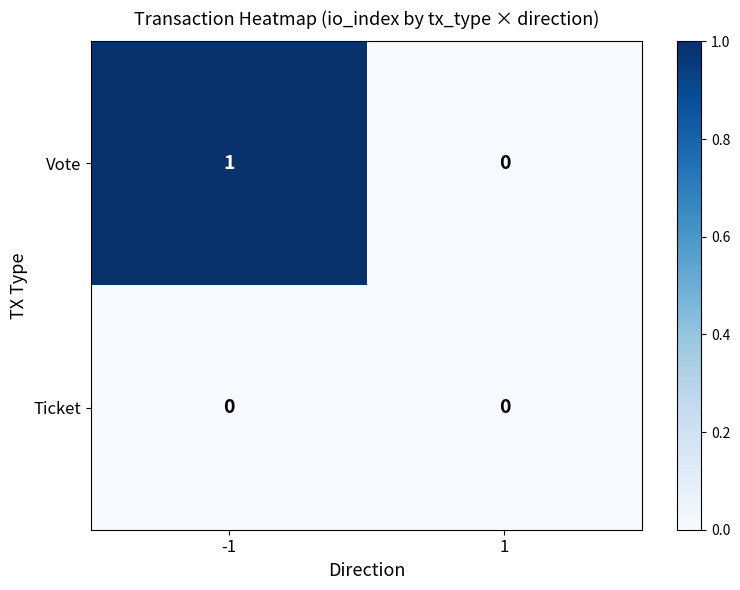

Which series has the largest range (max minus min)?

Vote